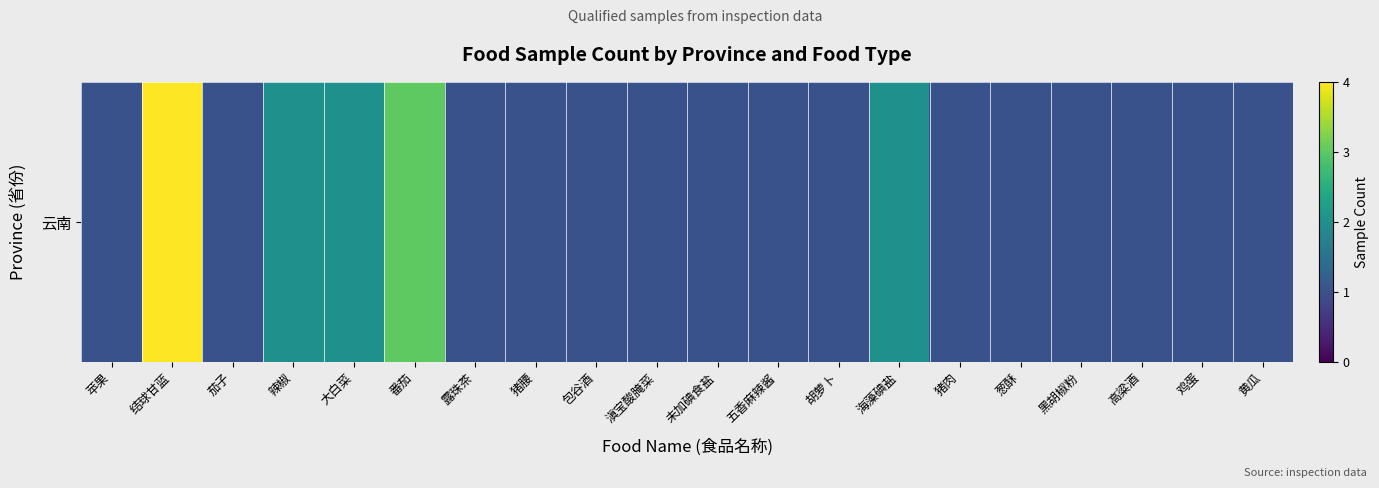

List the labels in order of value, smallest first.

苹果, 茄子, 露珠茶, 猪腰, 包谷酒, 滇宝酸腌菜, 未加碘食盐, 五香麻辣酱, 胡萝卜, 猪肉, 葱酥, 黑胡椒粉, 高粱酒, 鸡蛋, 黄瓜, 辣椒, 大白菜, 海藻碘盐, 番茄, 结球甘蓝